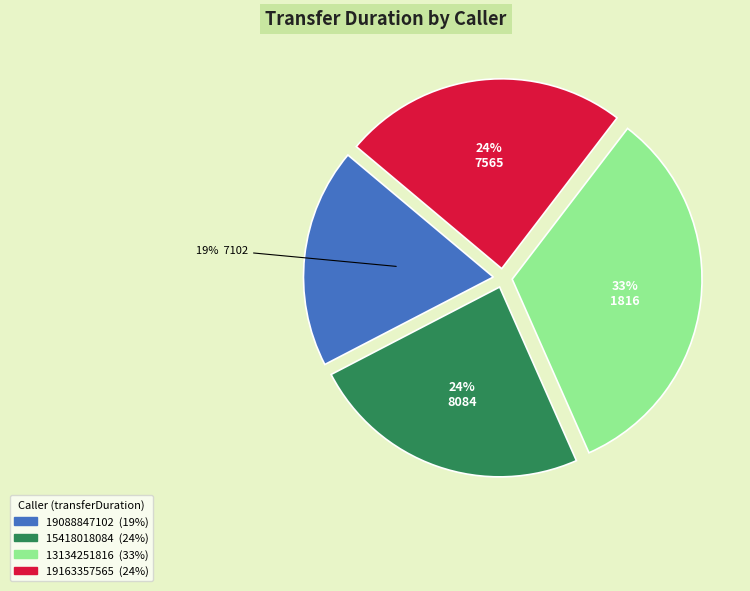

Is there any slice that represents more than half of the pie?

No